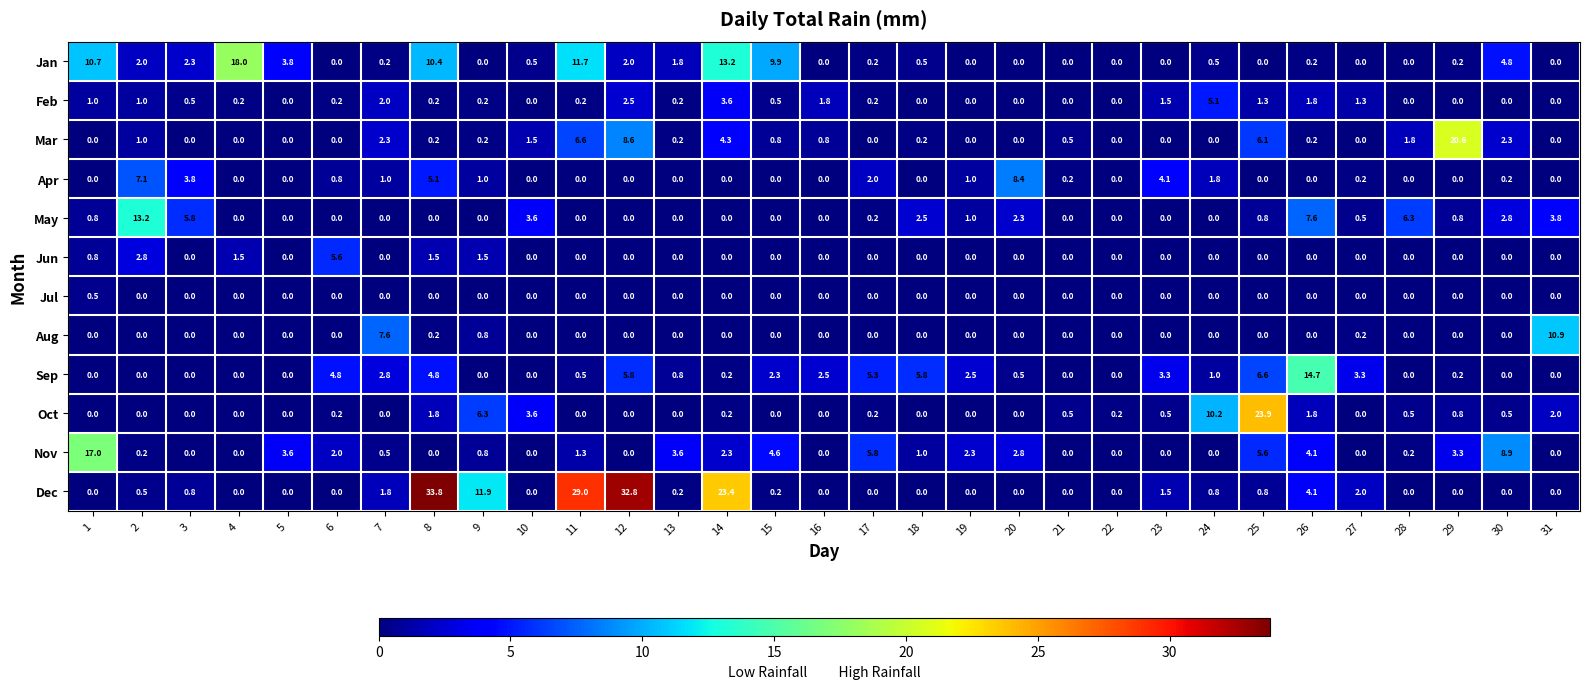

The value of Jan at 13 is 2.9. True or false?

False